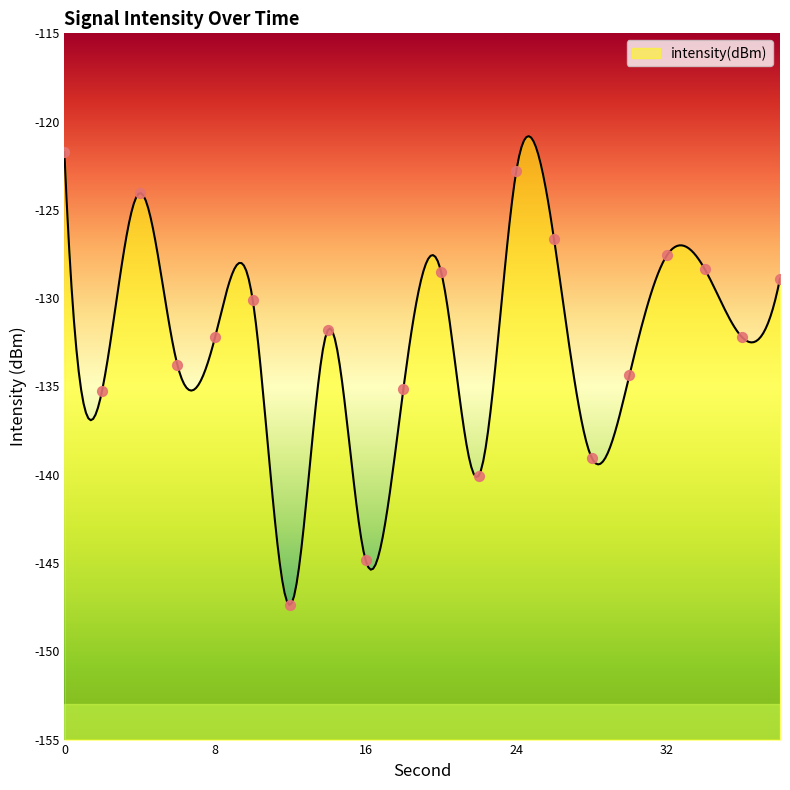

What is the change in value from 18 to 22?

-4.9